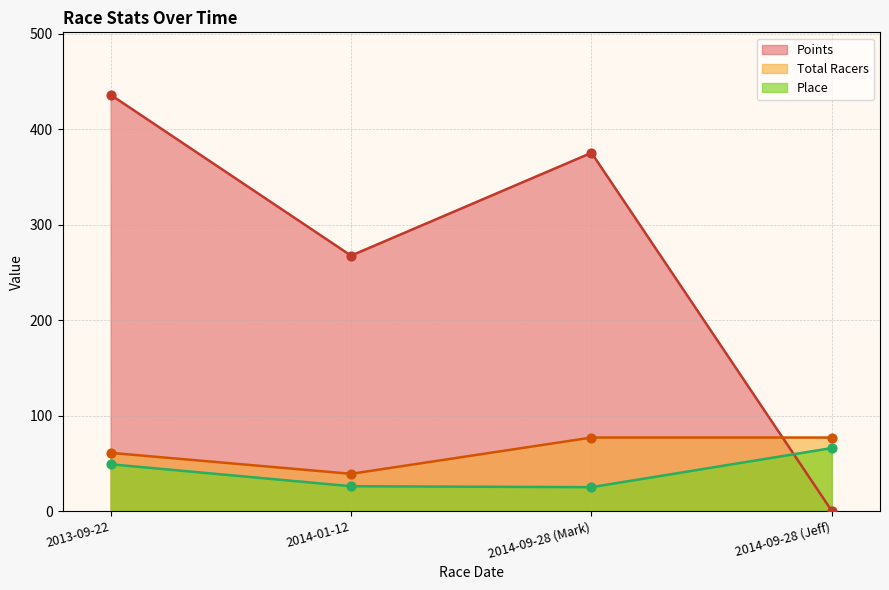

Which series has the largest total across all categories?

Points